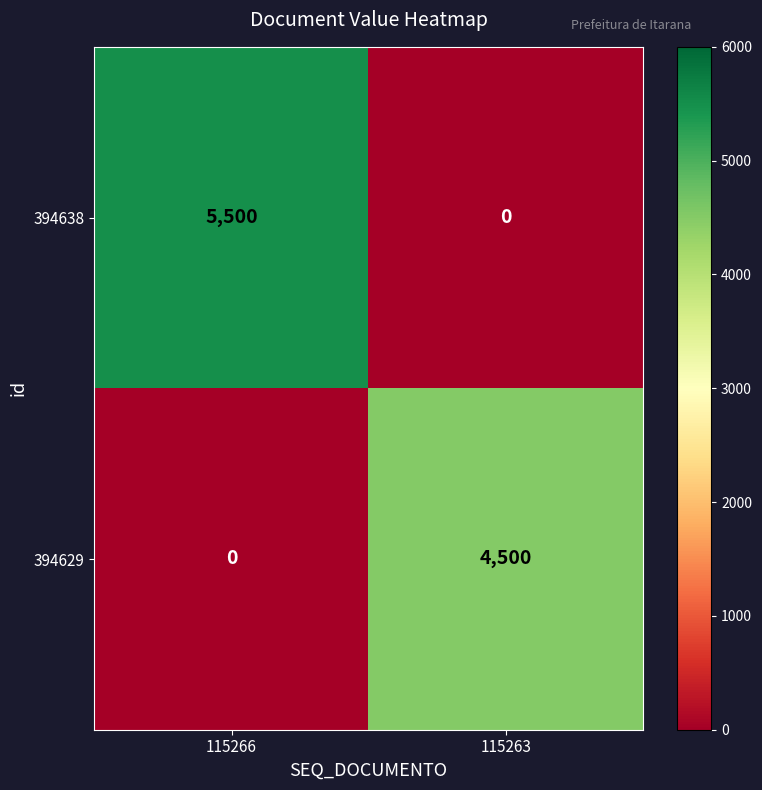

What is the greatest value displayed?

5500